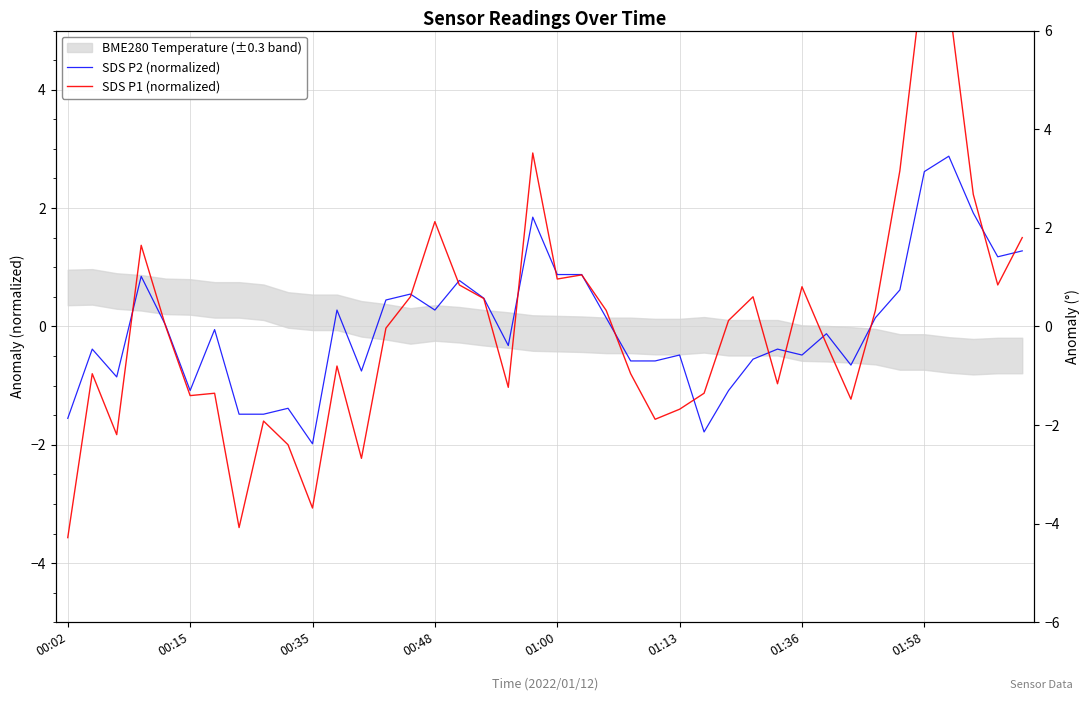

Rank the series by their average value, from lowest to highest.

SDS P2 (normalized), SDS P1 (normalized)